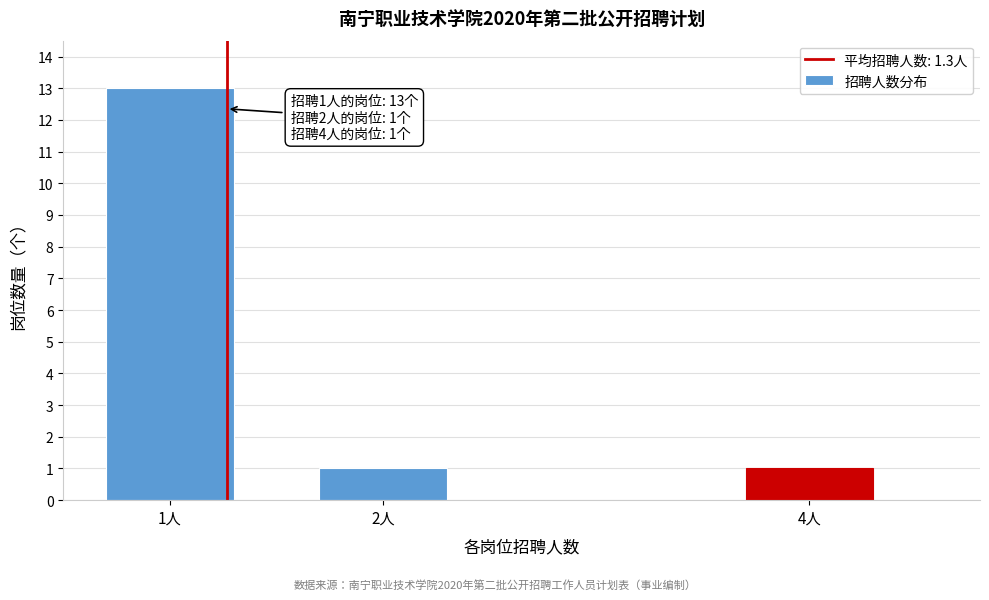

Reading right to left, list all the values displayed in this chart.

4人=1	2人=1	1人=13